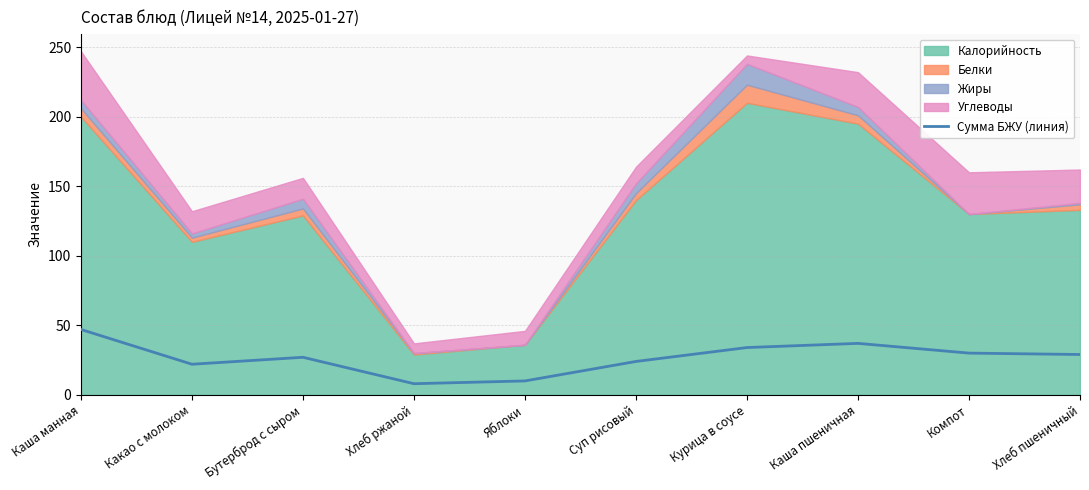

What is the sum of all values?

268